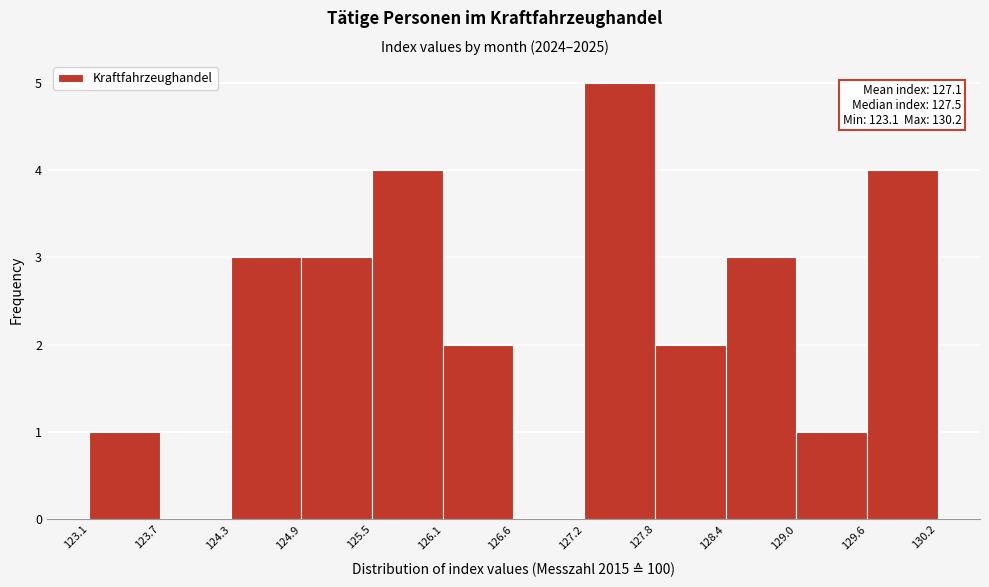

Which range on the x-axis has the tallest bar?

127.2 to 127.8